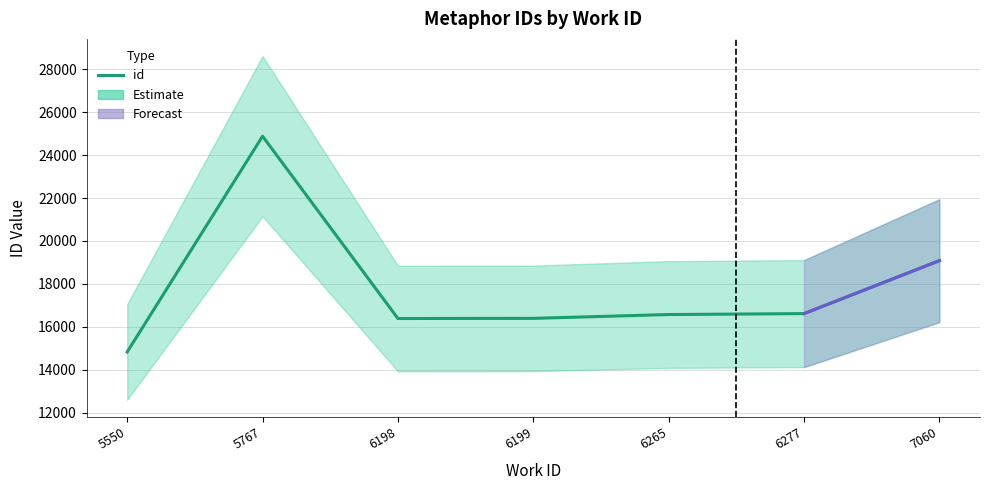

At which label does the data first exceed 16573?

5767